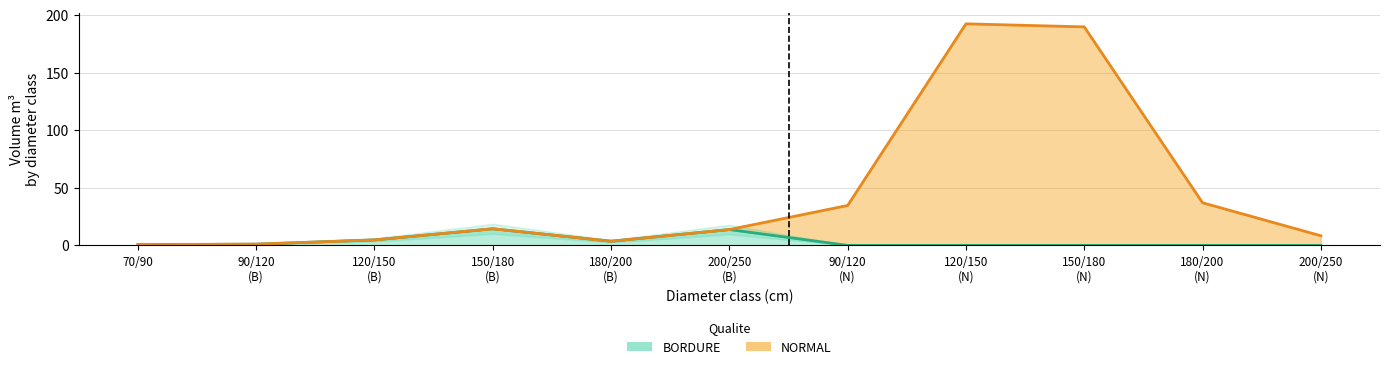

What is the label of the 3rd point from the left?

120/150 (B)